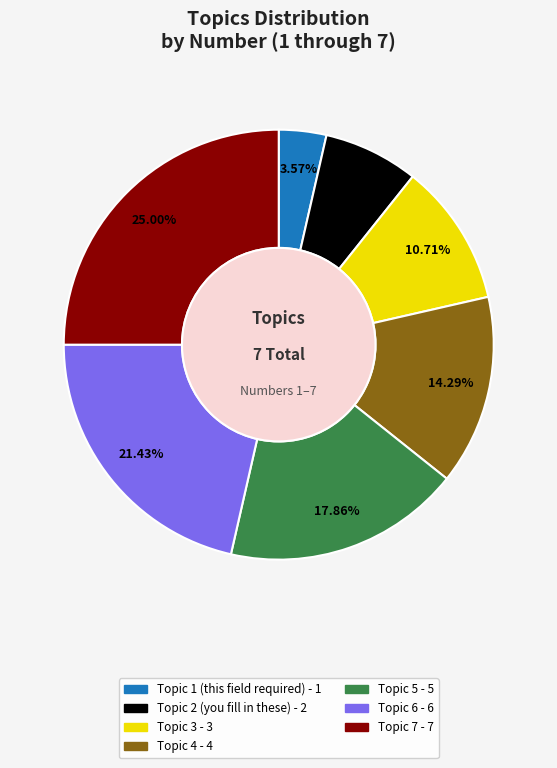

Which slice is the smallest?

Topic 1 (this field required)